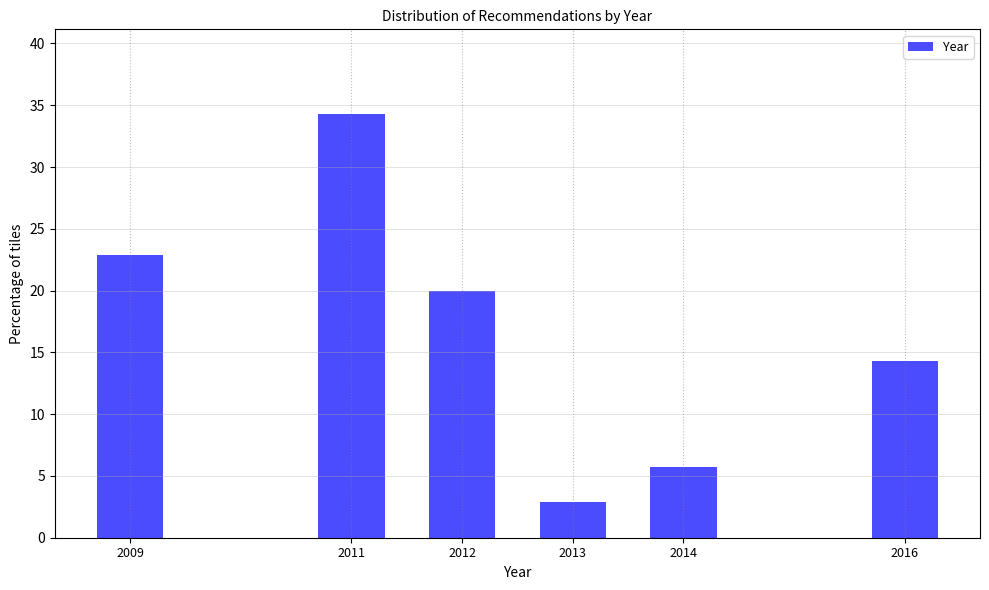

Reading left to right, what are all the values shown in this chart?

22.9	34.3	20.0	2.9	5.7	14.3